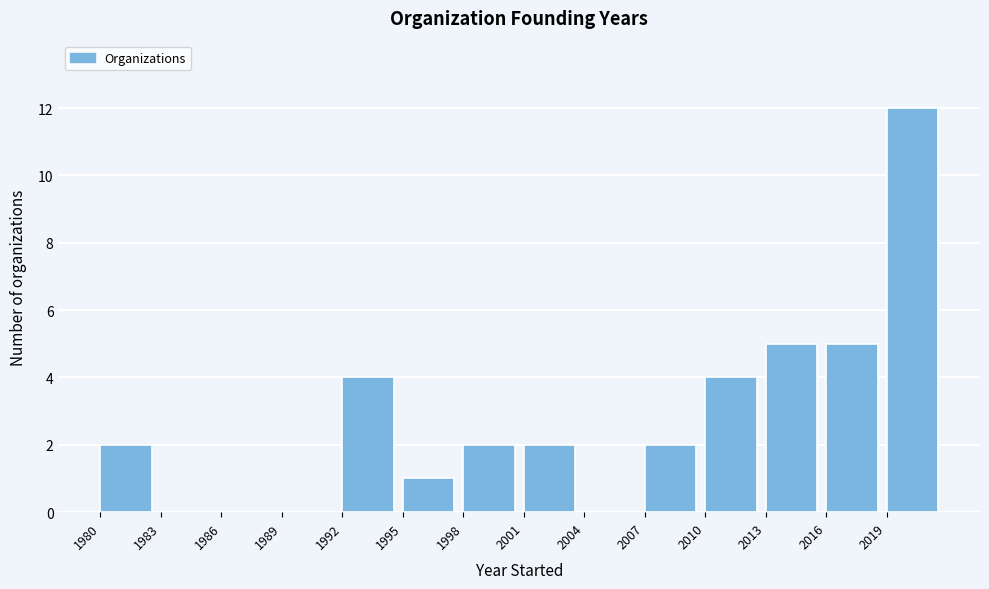

What is the height of the bar covering 2016 to 2019 on the x-axis? The values are not printed on the chart, so give them approximately, as read against the axis.

5